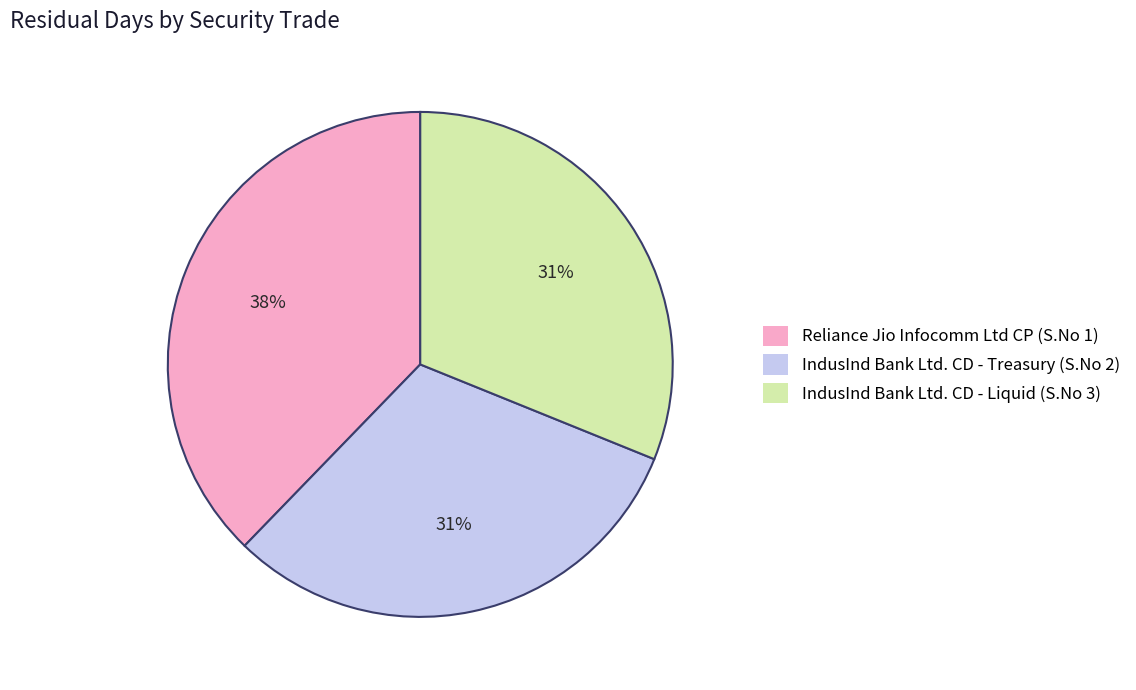

True or false: IndusInd Bank Ltd. CD - Treasury (S.No 2) accounts for 31% of the total.

True